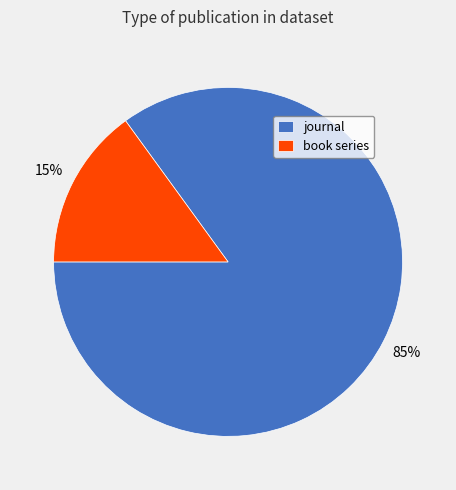

Which category has the biggest portion of the pie?

journal